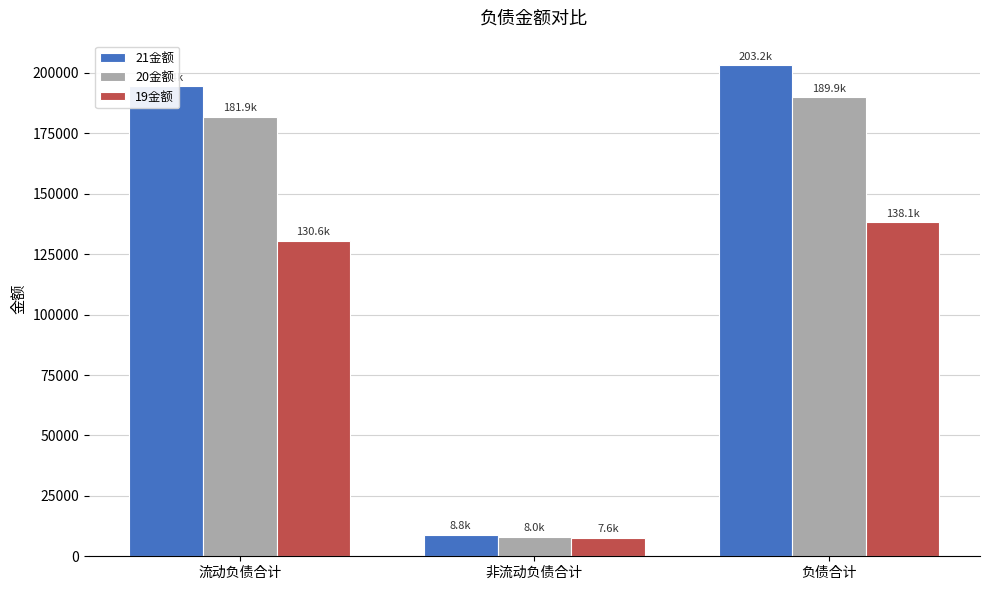

How many data points in 21金额 are above 194415?

2